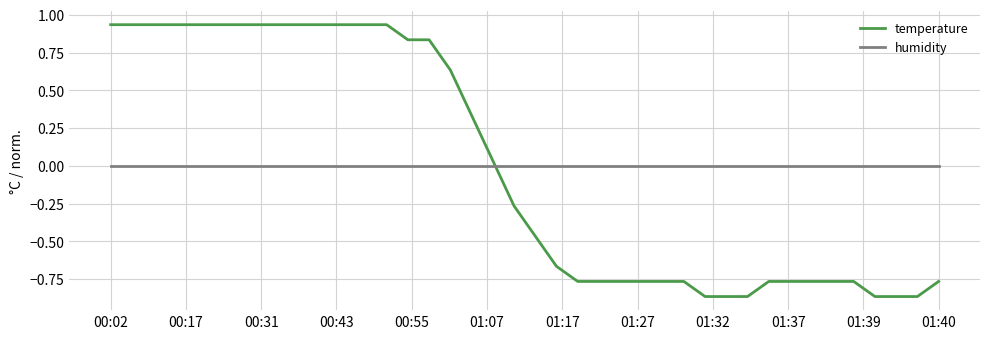

Which series has the widest spread of values?

temperature